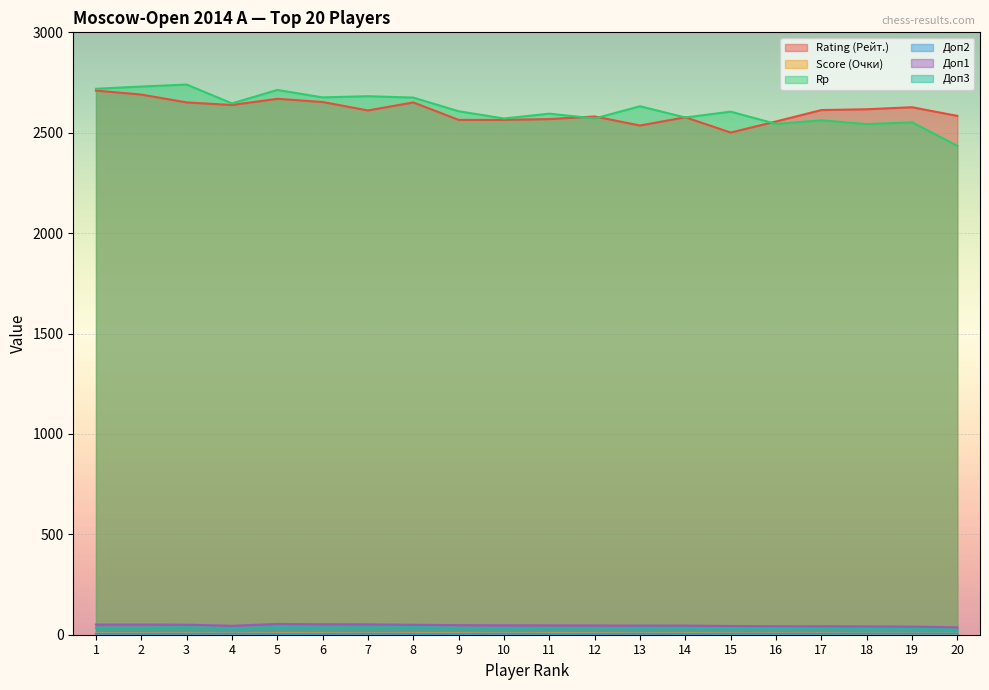

Is it true that Доп1 equals 52.0 at 6?

True